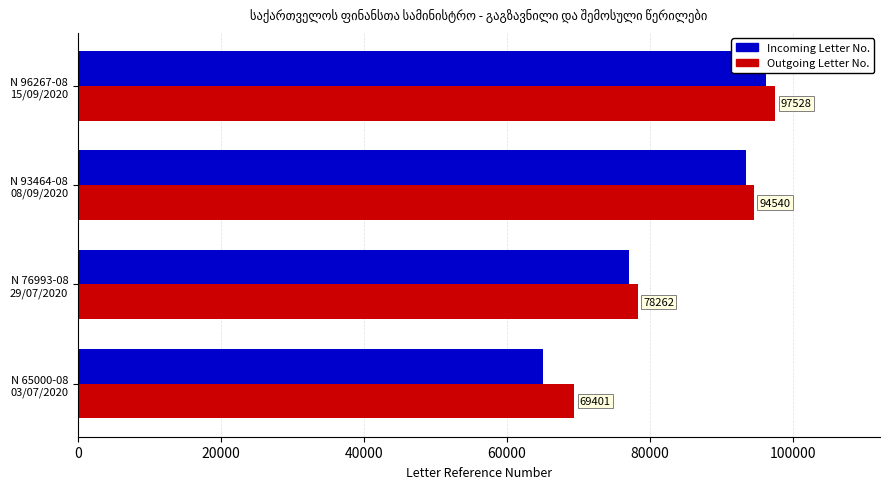

How many groups of bars are there?

4